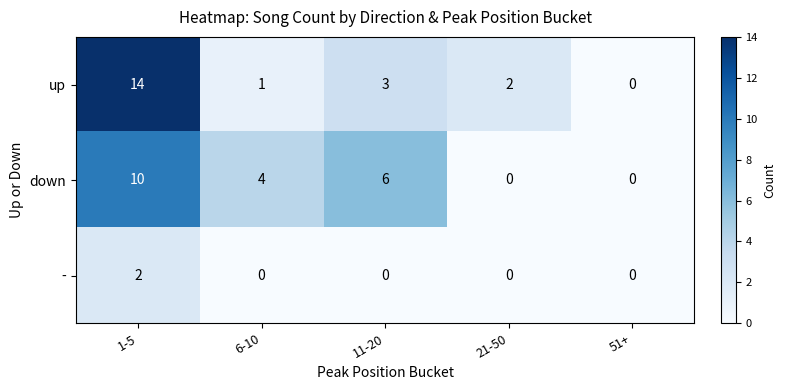

What is the sum of the down values at 11-20 and 21-50?

6